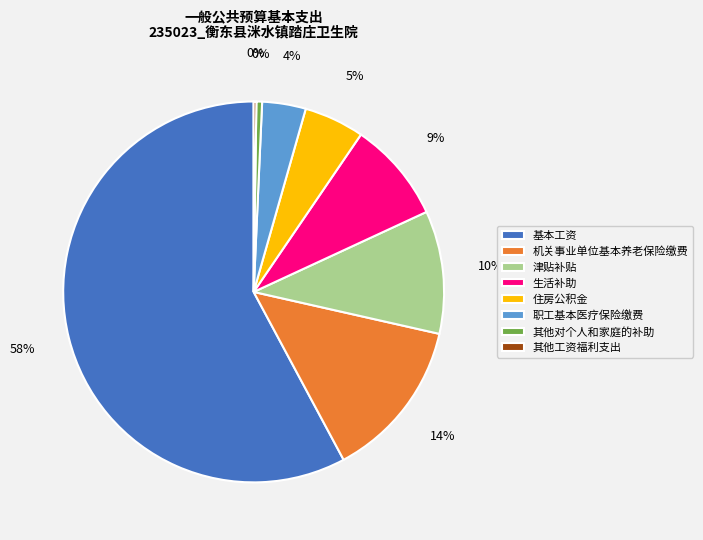

Does 基本工资 account for over 50% of the chart?

Yes